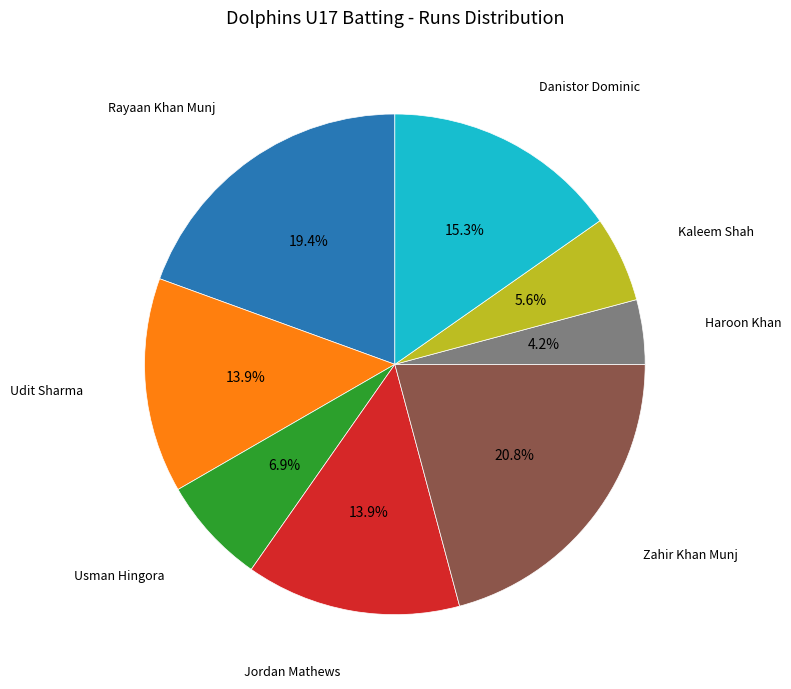

Is there any slice that represents more than half of the pie?

No